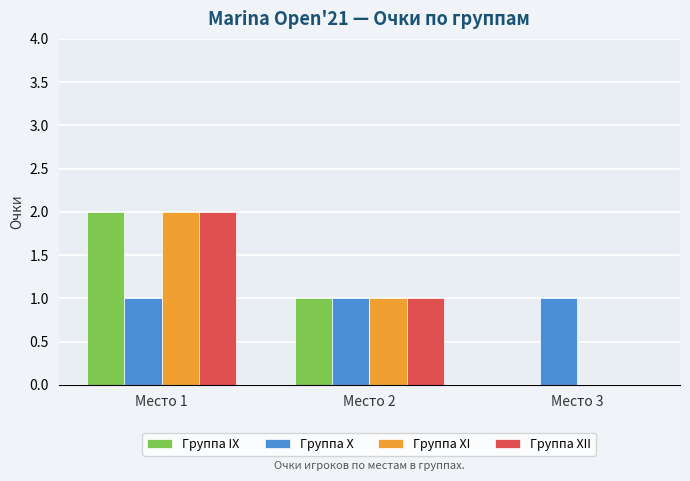

True or false: Группа XII has a value of -1 at Место 3.

False